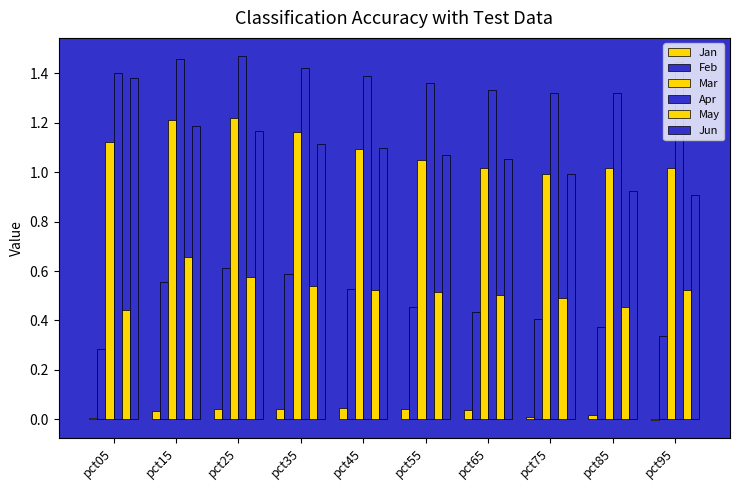

How many data points does each series have?

10